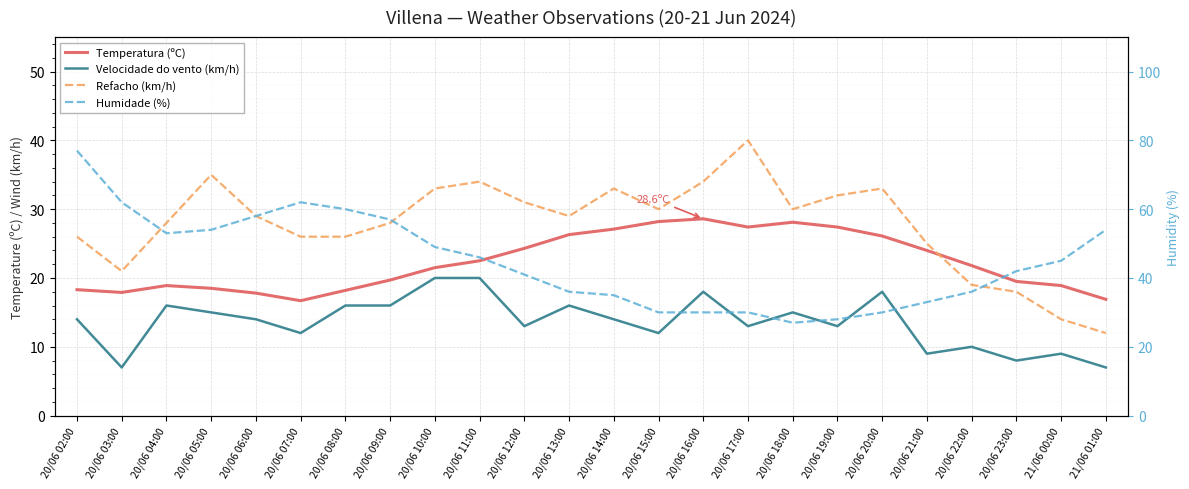

At which category does the chart reach its minimum across all series?

20/06 03:00